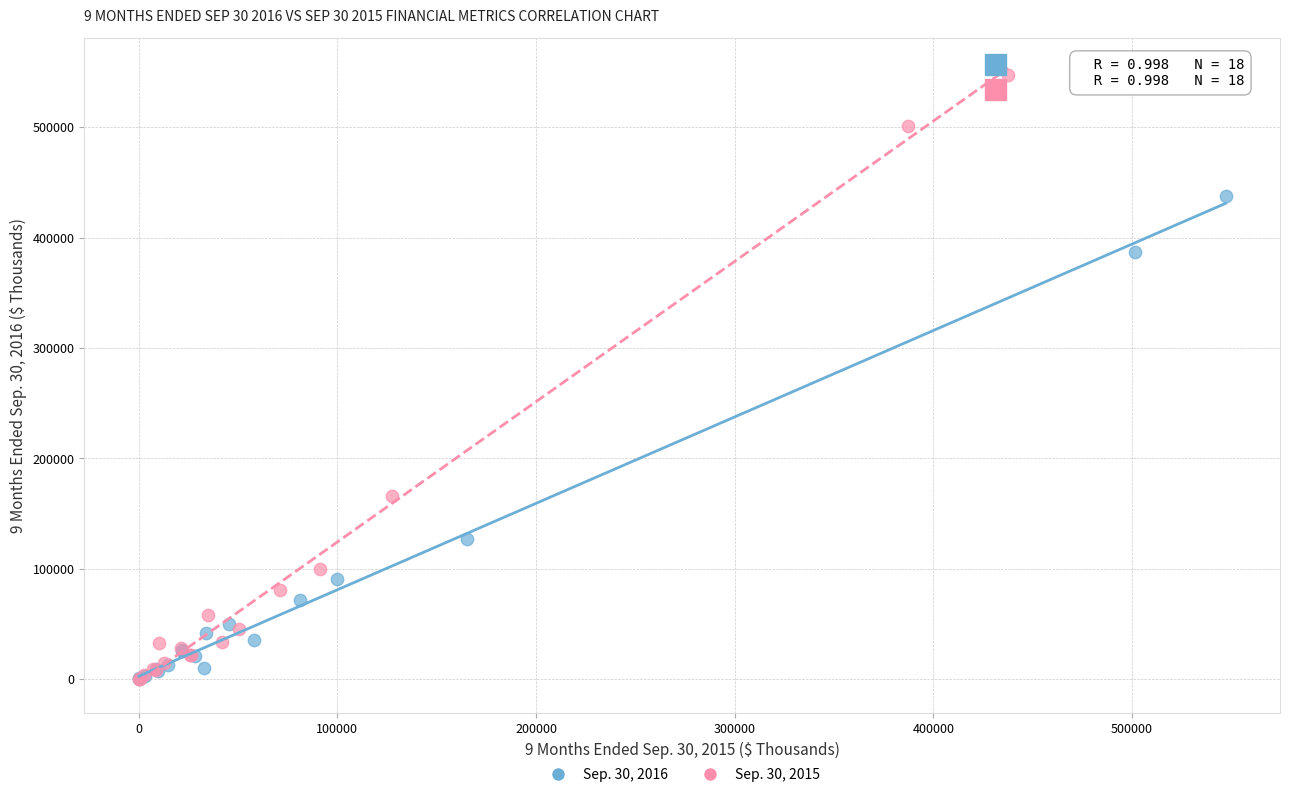

Which series reaches the maximum Y coordinate?

Sep. 30, 2015